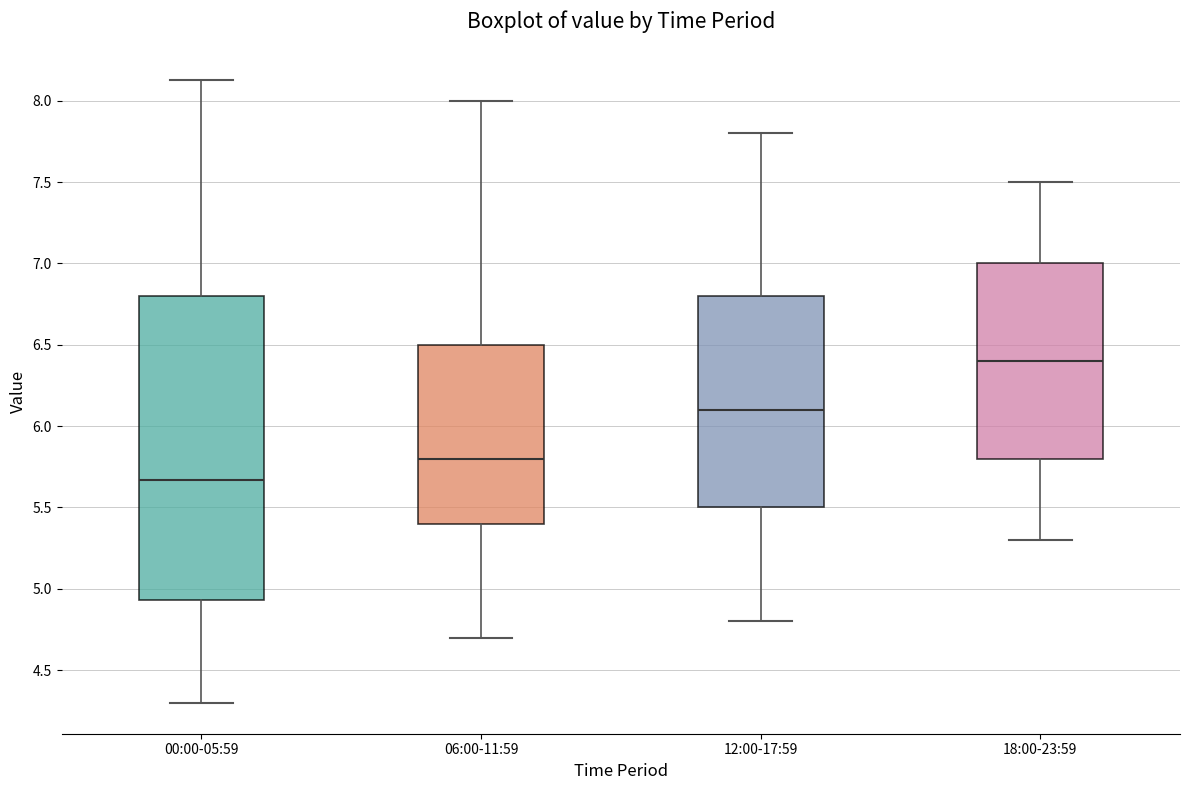

Where does the median line of the box for 18:00-23:59 sit on the y-axis? The values are not printed on the chart, so give them approximately, as read against the axis.

6.40